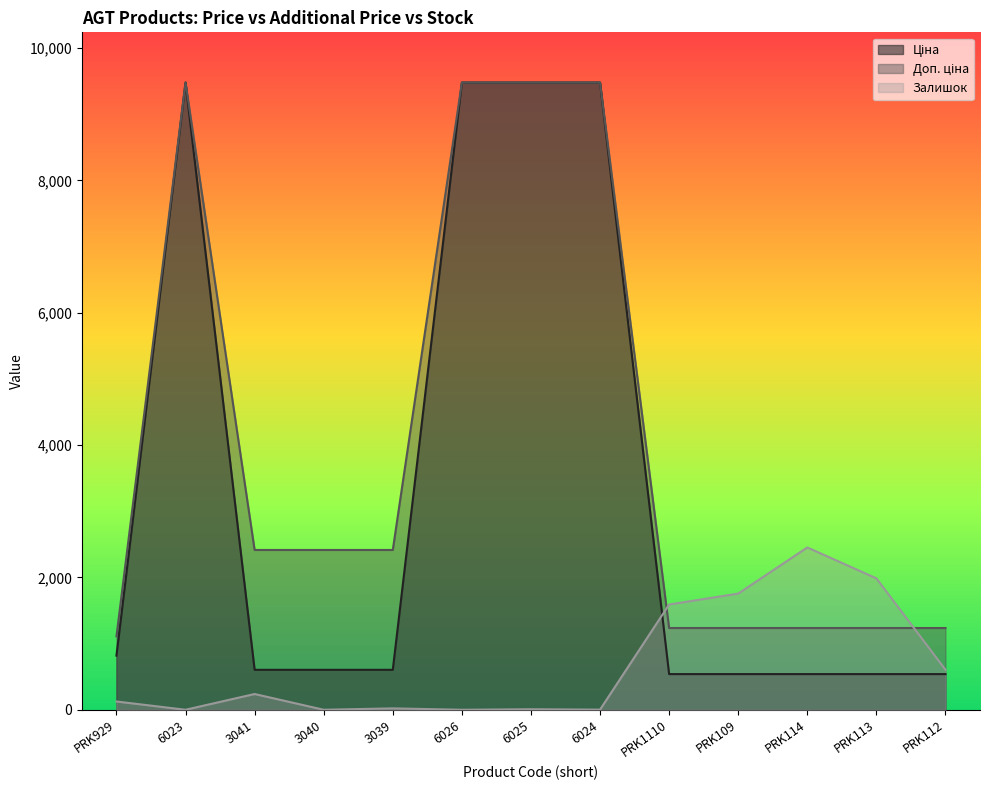

True or false: Доп. ціна and Залишок intersect in this chart.

True